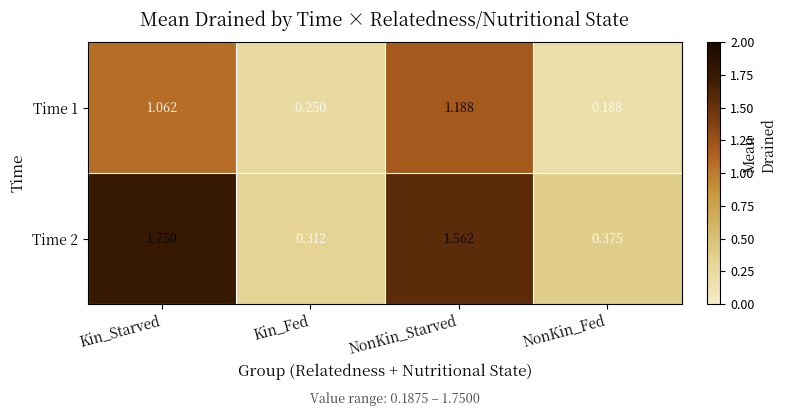

At which label is Time 2 closest to 1?

NonKin_Starved